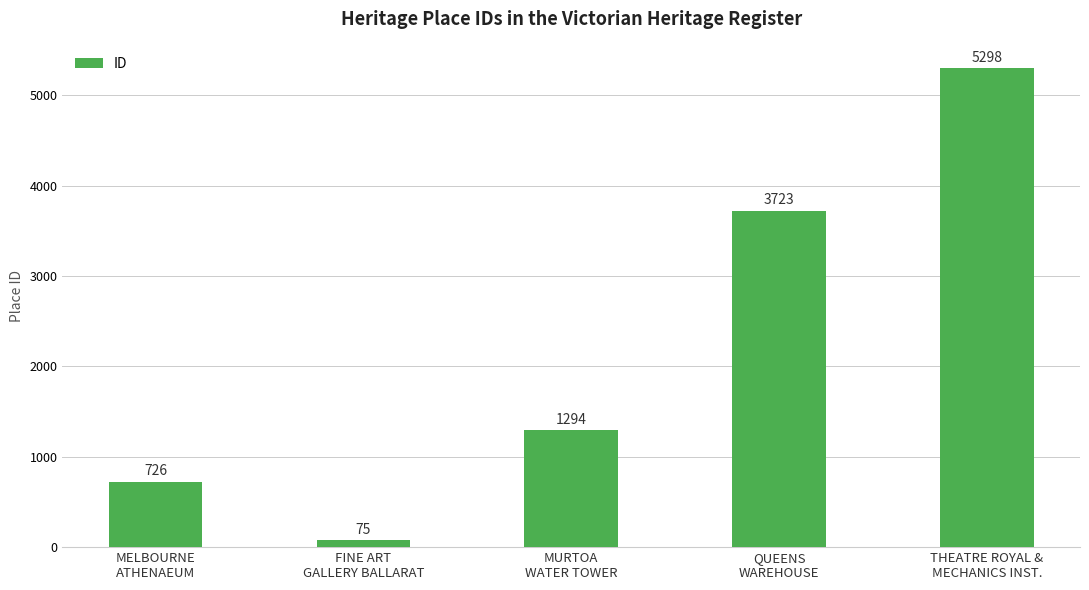

The chart shows a value of 3723 at QUEENS
WAREHOUSE. True or false?

True